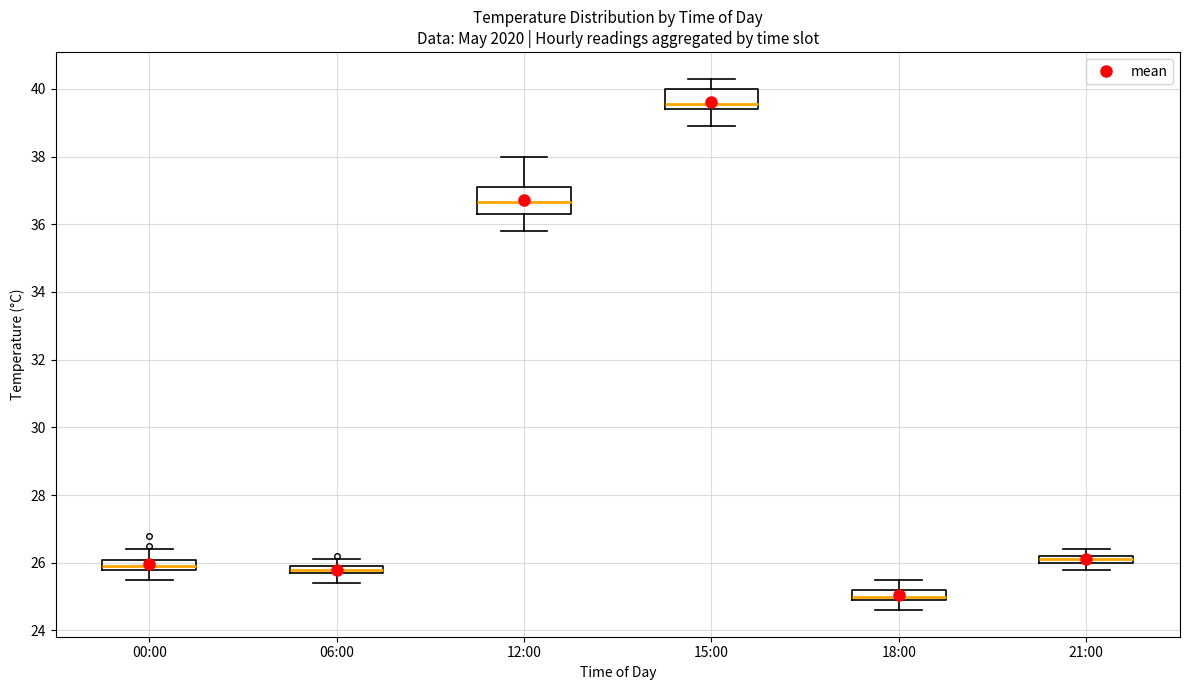

Where is the lower edge of the box for 21:00 on the y-axis? The values are not printed on the chart, so give them approximately, as read against the axis.

26.0